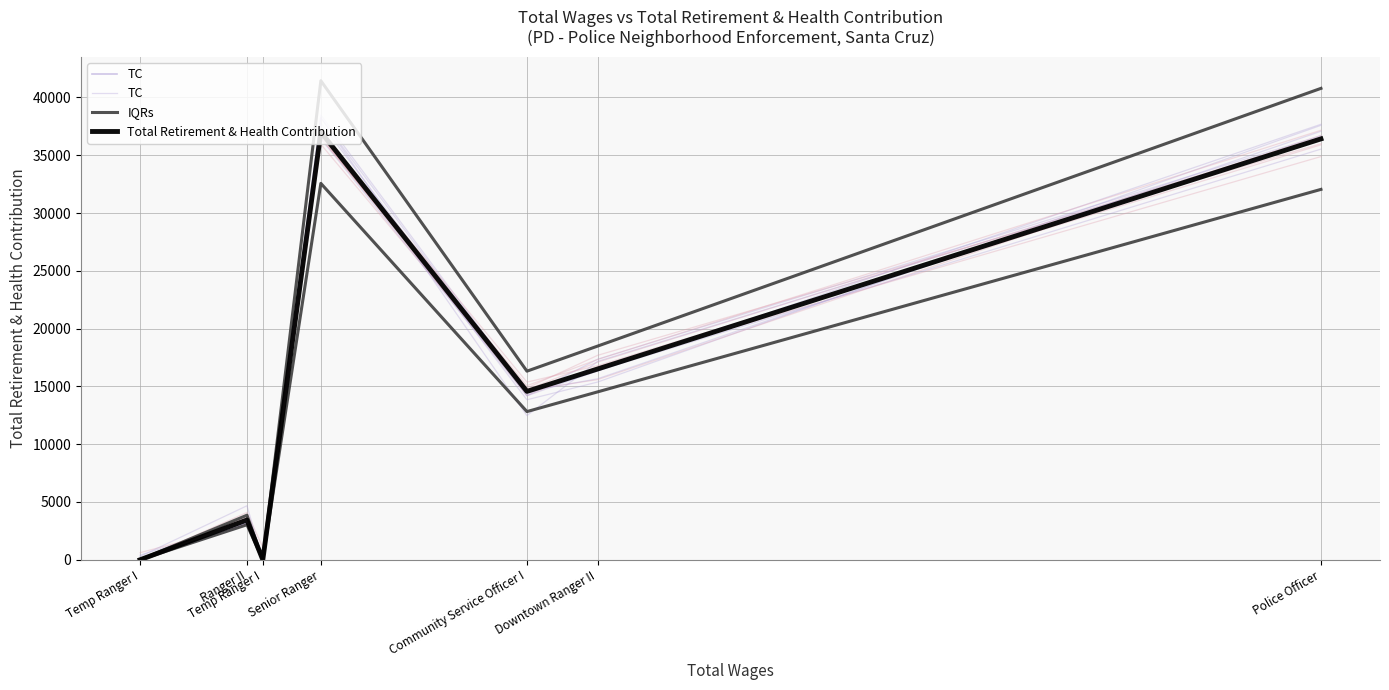

List the series in order of their overall mean, lowest first.

Total Retirement & Health Contribution, TC, IQRs